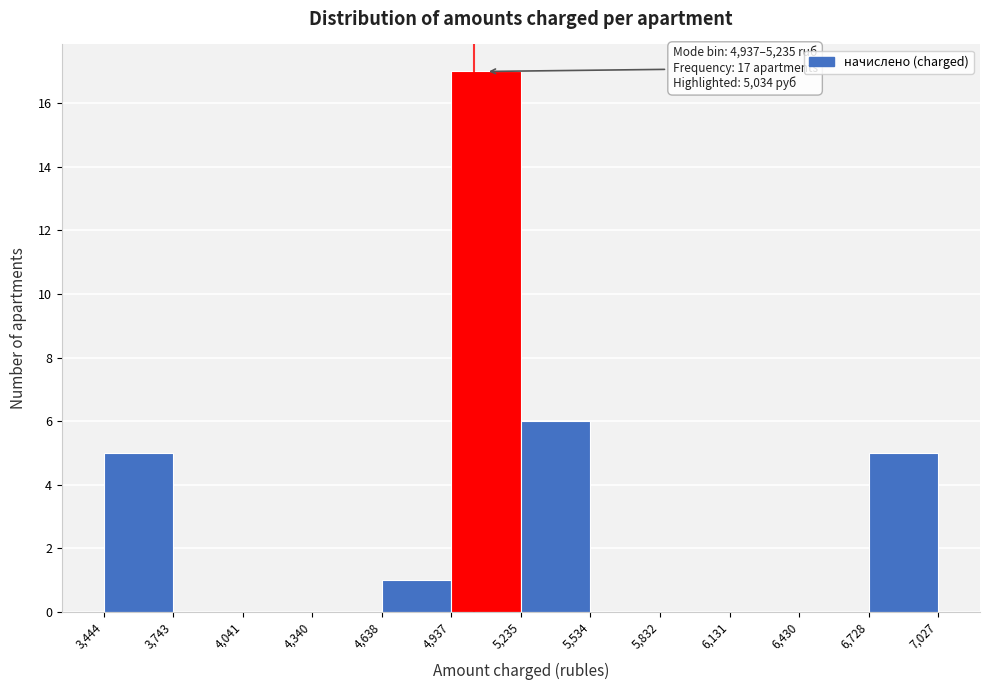

Which range on the x-axis has the tallest bar?

4,937 to 5,235